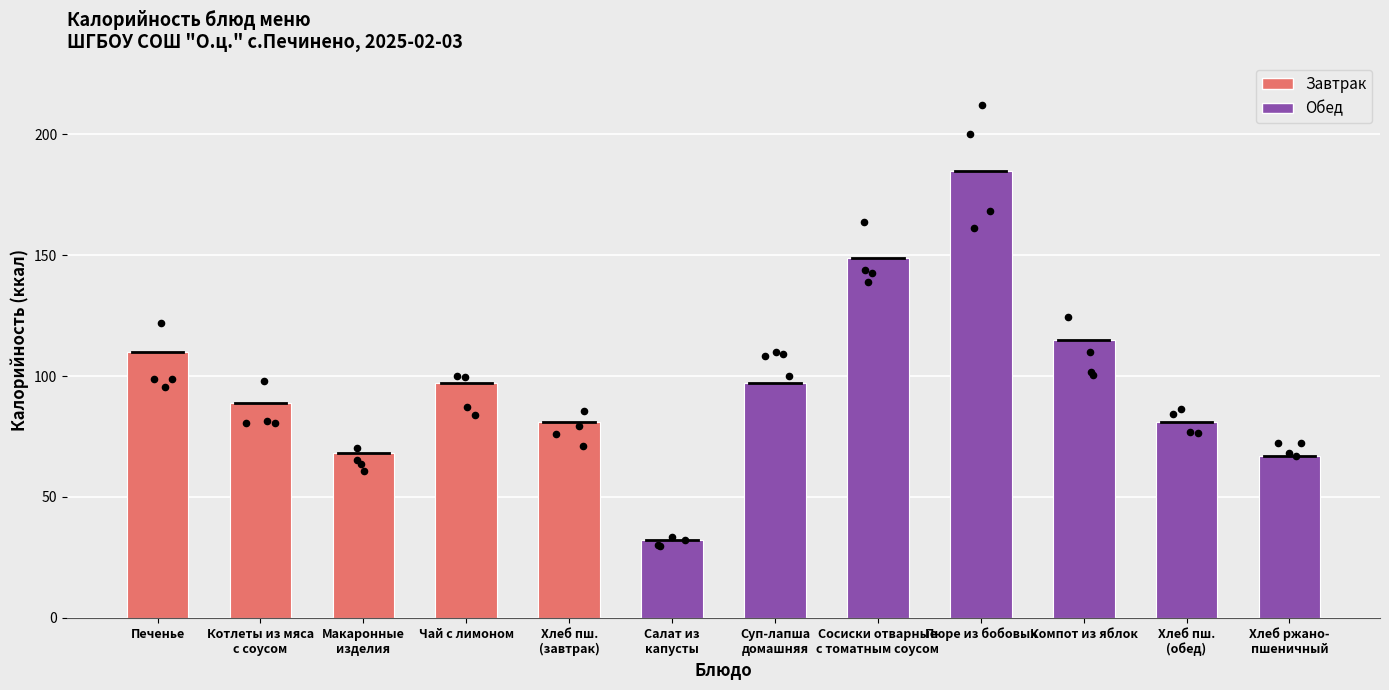

What is the change in value from Котлеты из мяса
с соусом to Хлеб пш.
(завтрак)?

-8